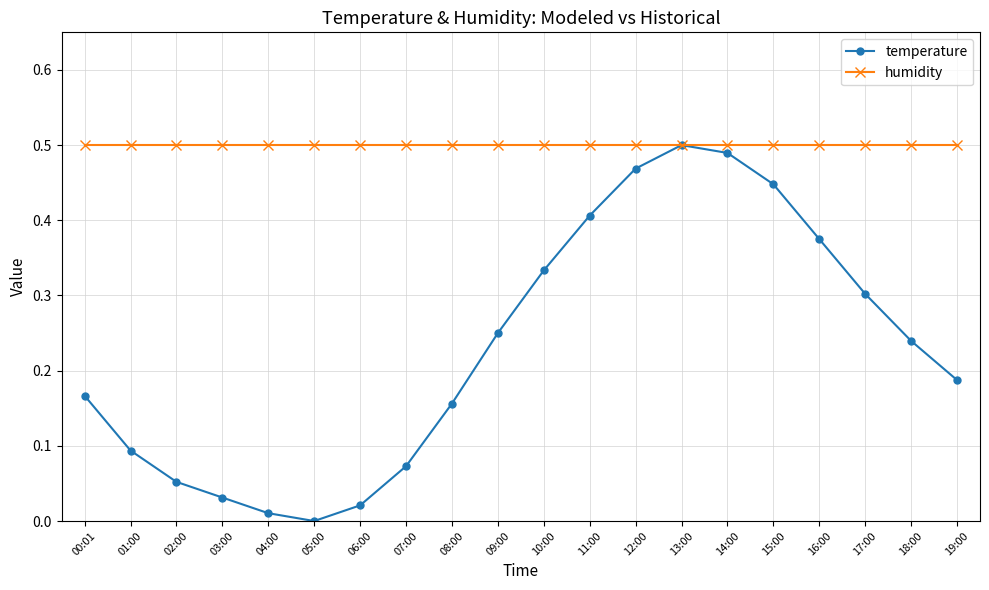

Rank the series at 11:00 from lowest to highest value.

temperature, humidity